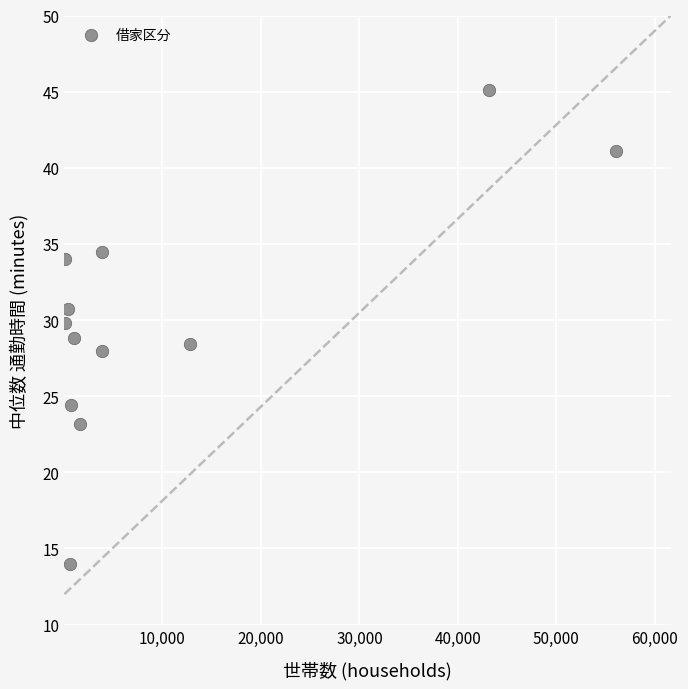

What is the average X value?

10360.0